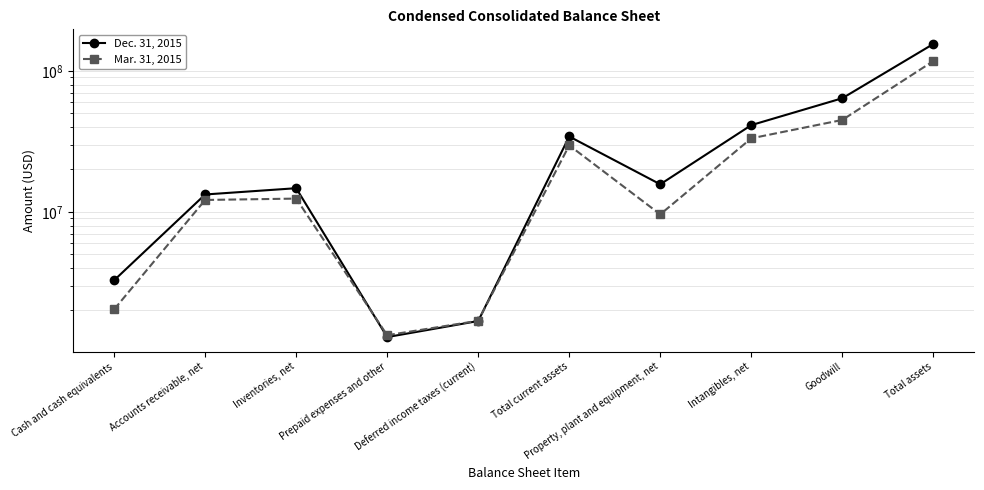

What value does the Dec. 31, 2015 series have at Total current assets, to the nearest 50?

34247000